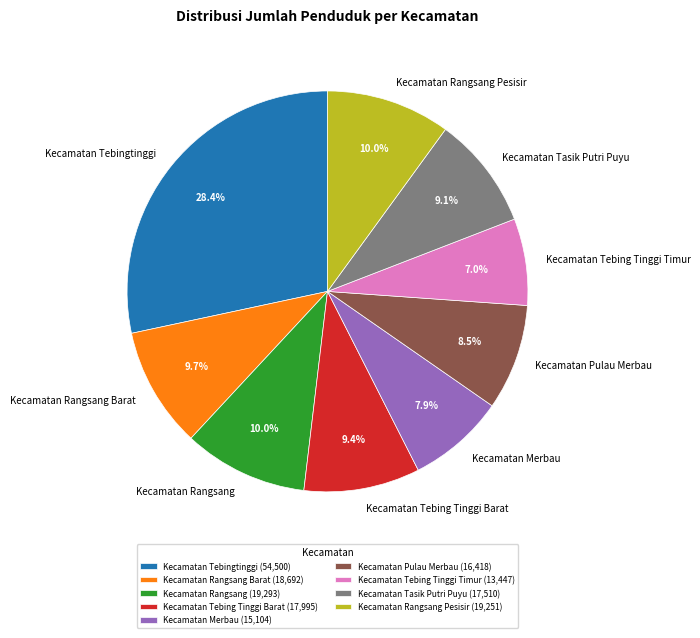

Count the number of slices in the pie.

9